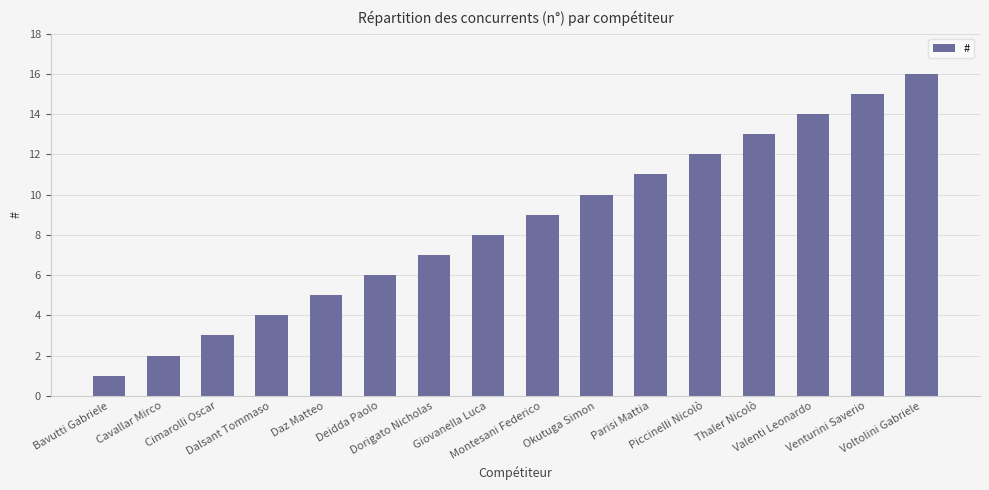

What is the sum of all values?

136